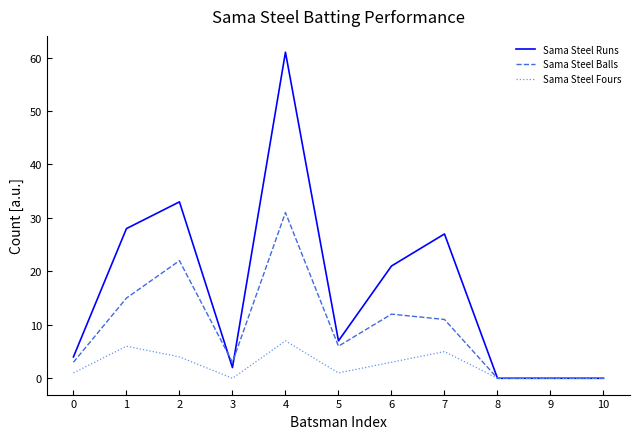

Which series has the largest range (max minus min)?

Sama Steel Runs